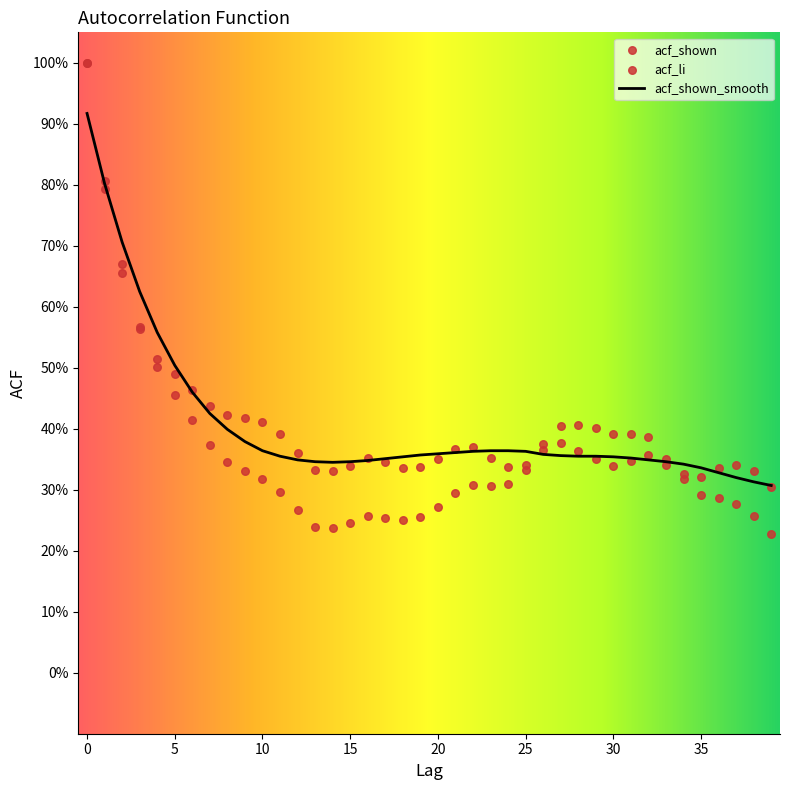

What is the total value across all series at 36?

0.9